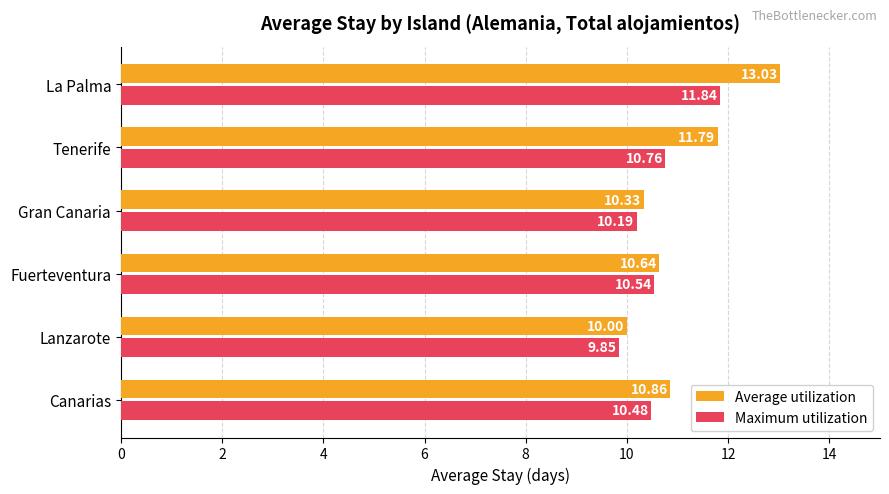

At which label is Maximum utilization closest to 10?

Lanzarote